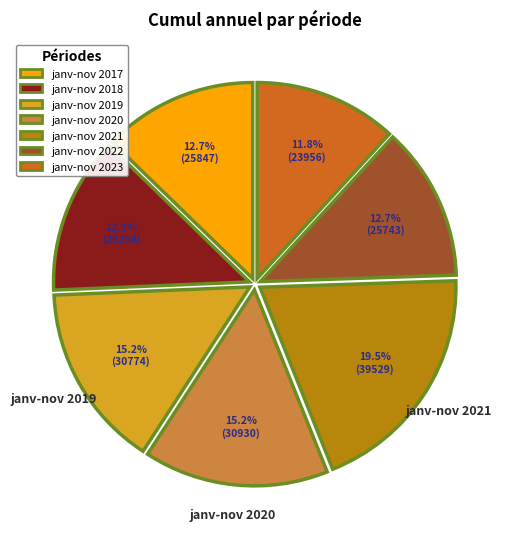

Which slice is the largest?

janv-nov 2021